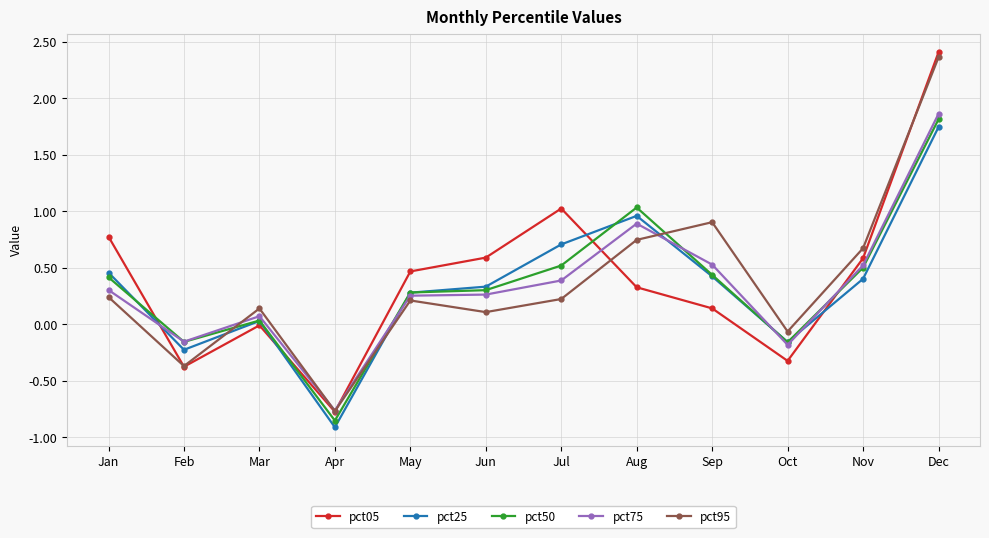

Rank the series at Jun from highest to lowest value.

pct05, pct25, pct50, pct75, pct95